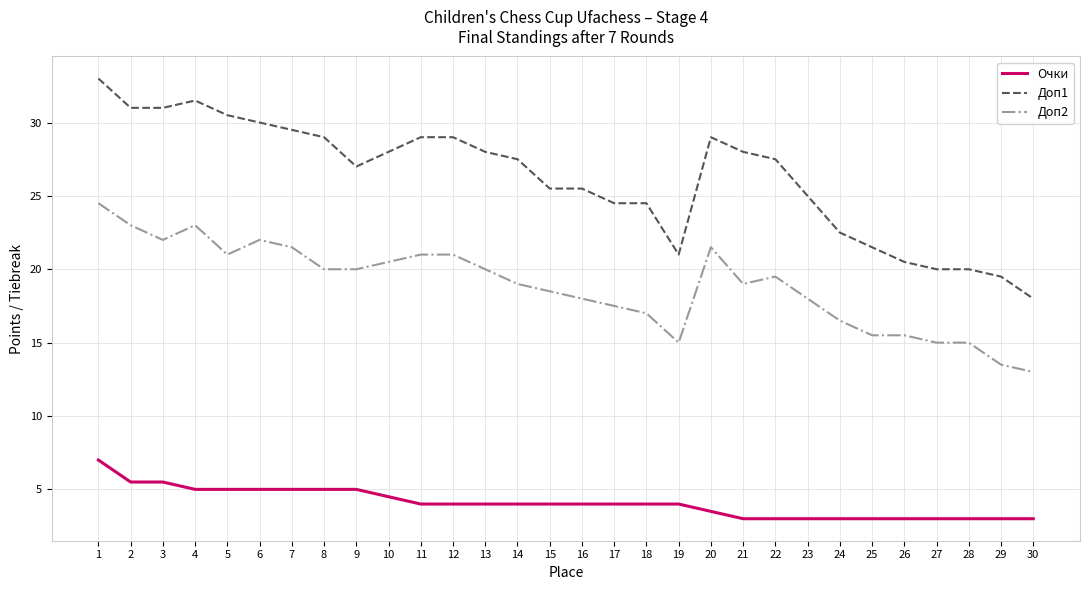

Is it true that Доп1 equals 25.5 at 16?

True